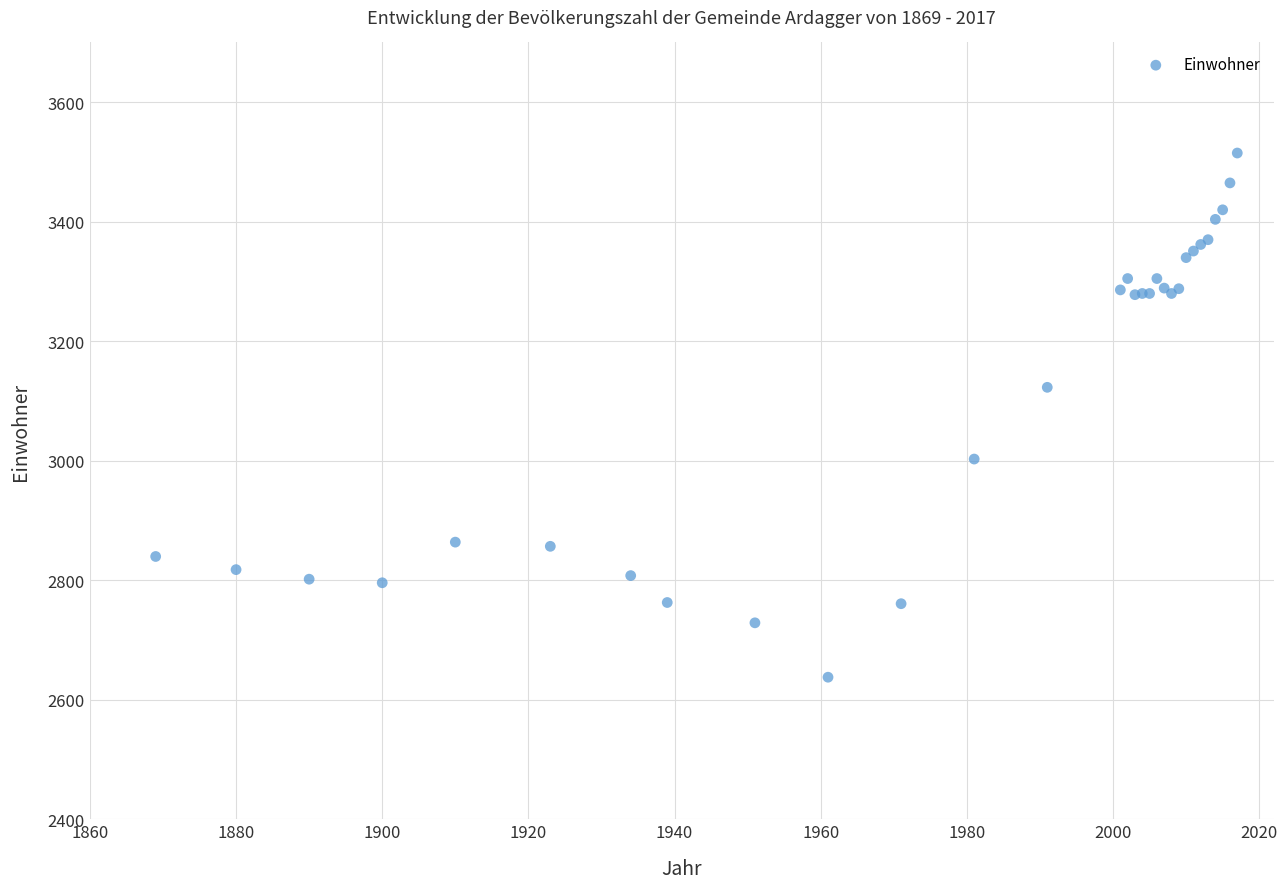

What Y value in the scatter plot is closest to 3076?

3123